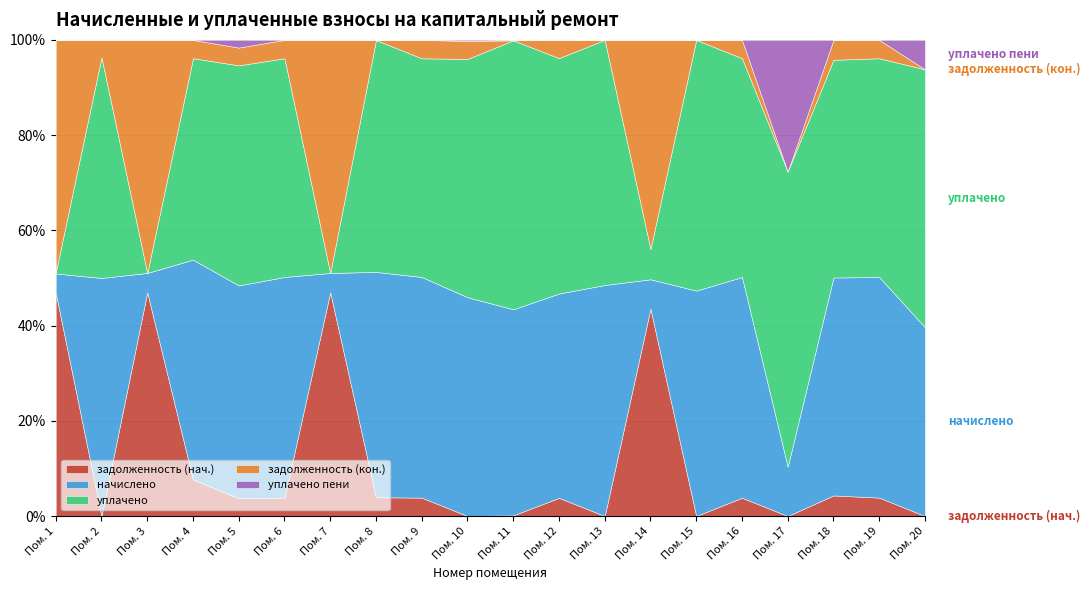

How many lines are shown in the chart?

5